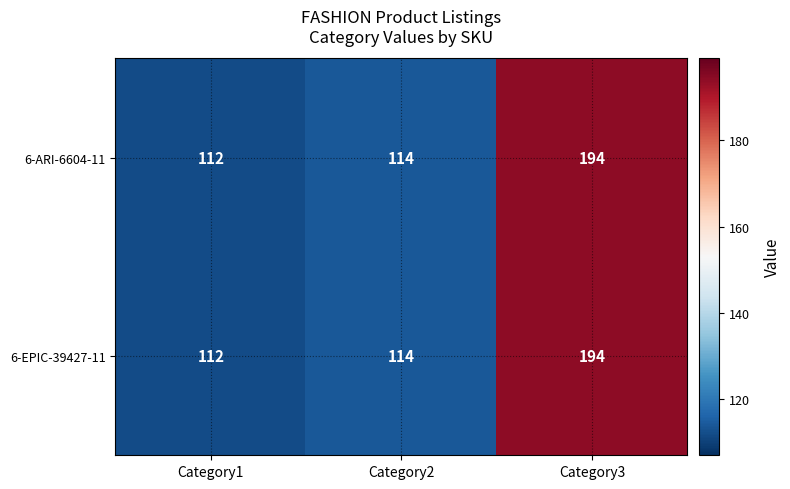

How many values in the 6-EPIC-39427-11 series are below 114?

1